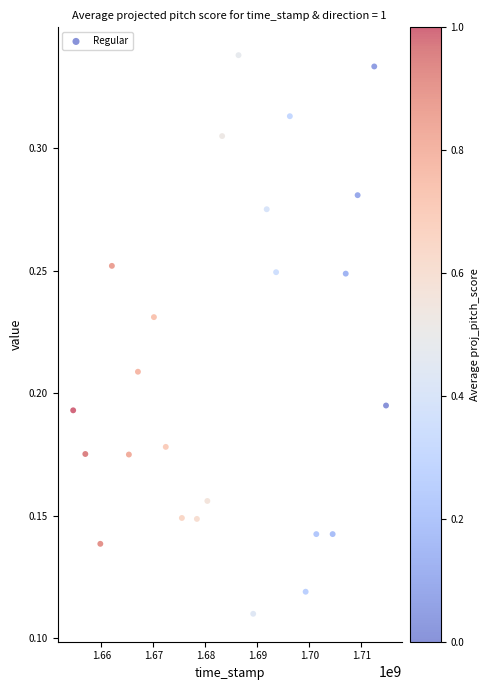

What is the range of X values (max minus min)?

60114314.0